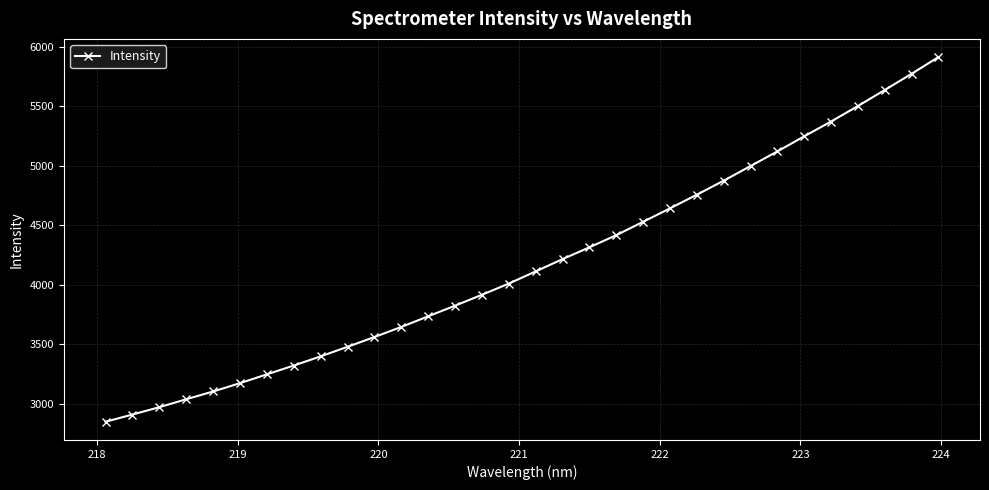

What is the value of the 3rd point from the left?

2969.8